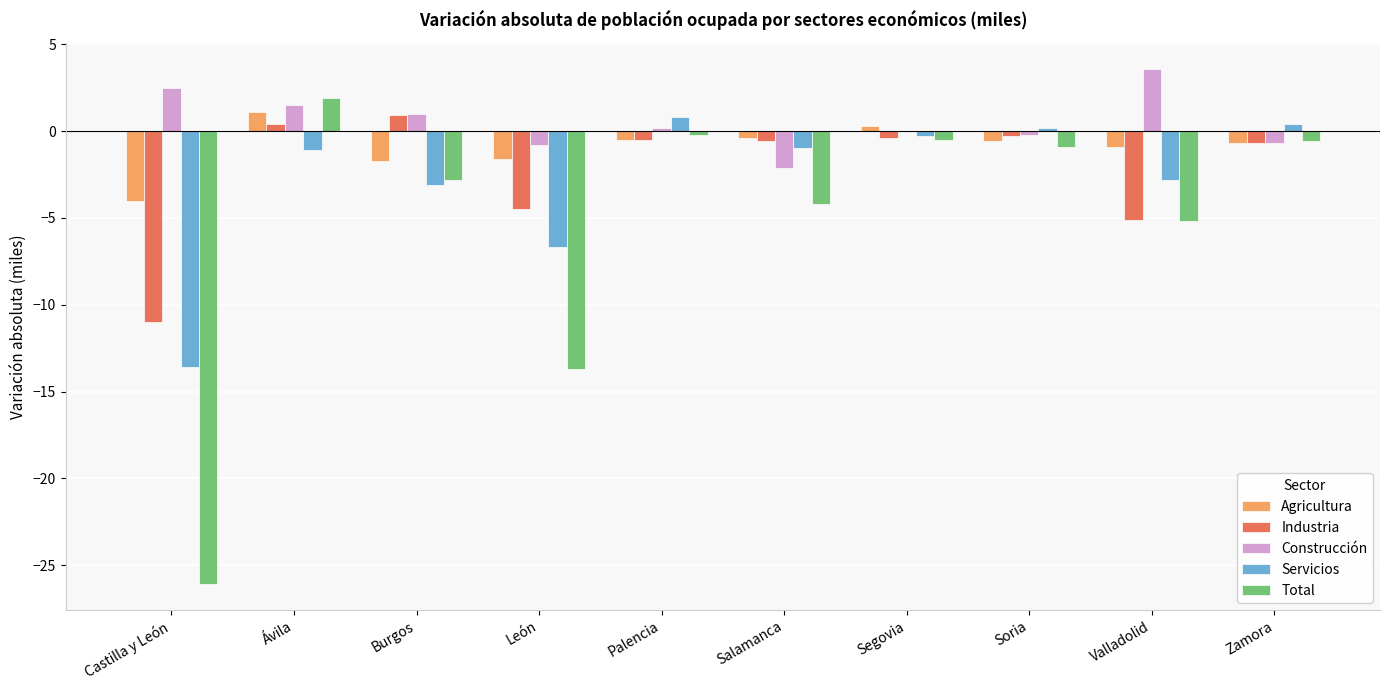

At which category does the chart reach its peak across all series?

Valladolid